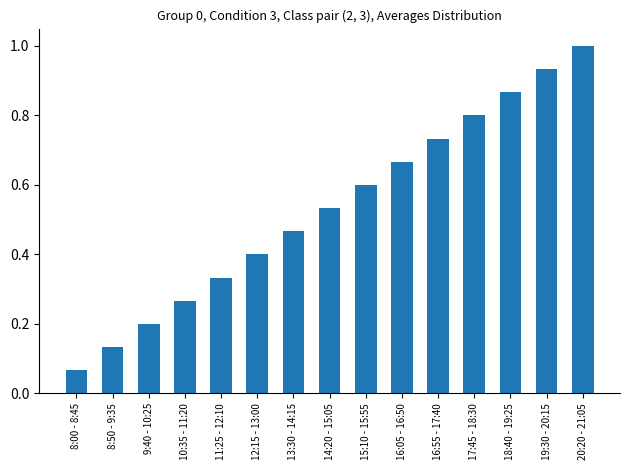

What is the maximum value shown in the chart?

1.0